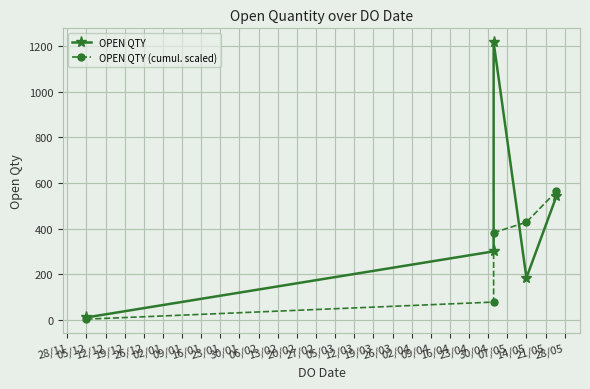

What is the average value of the OPEN QTY series?

451.0